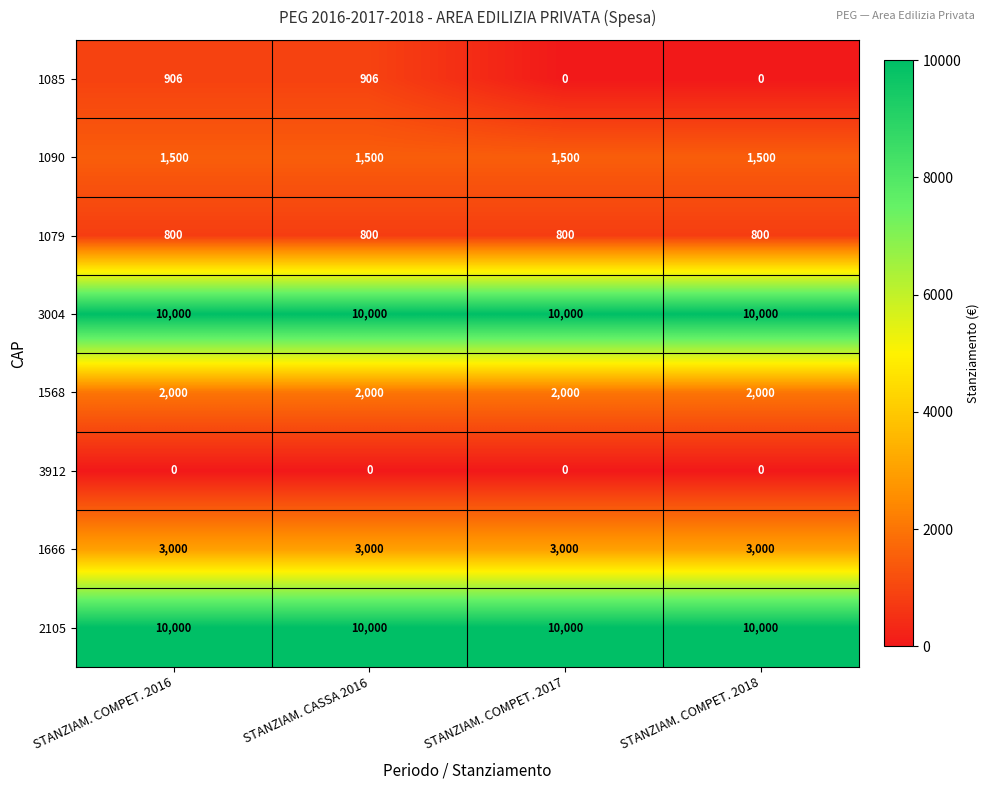

Is the value of 2105 at STANZIAM. COMPET. 2017 greater than the value of 1666 at STANZIAM. CASSA 2016?

Yes